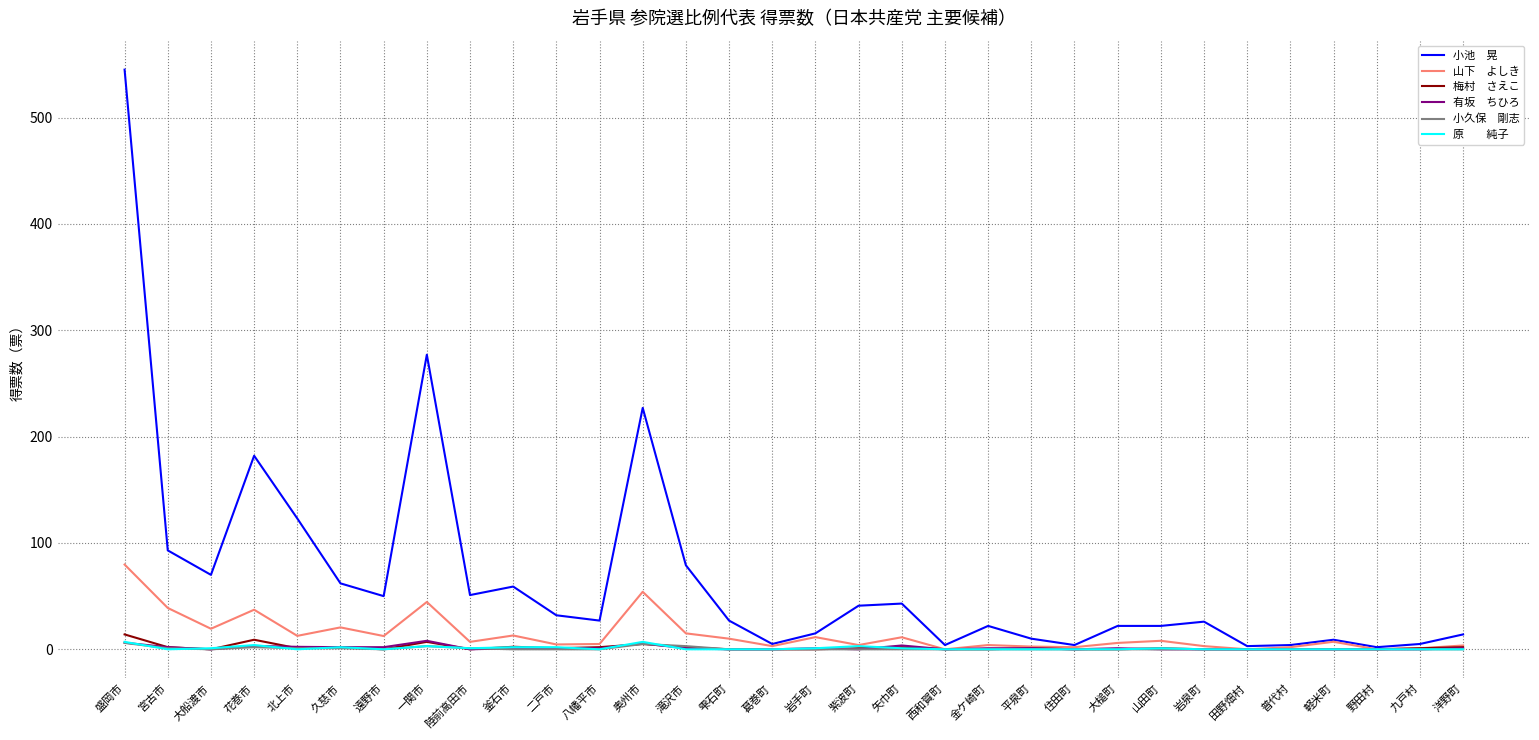

Which label corresponds to the largest value in the chart?

盛岡市